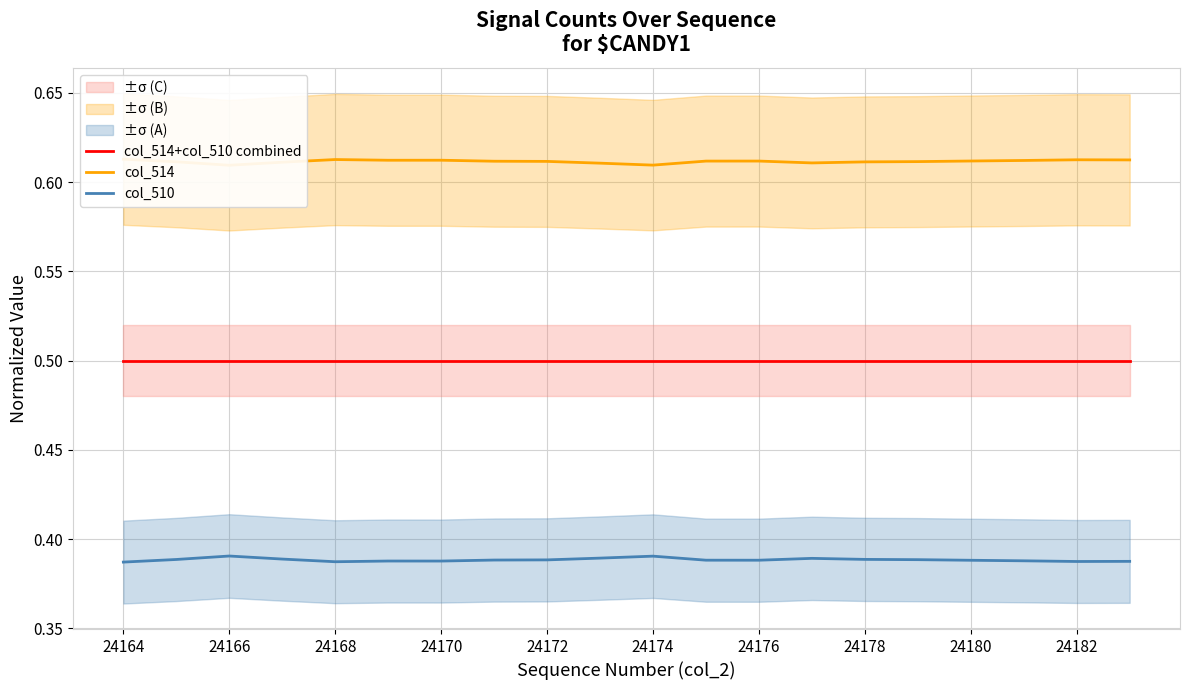

What are all the series names shown in the legend?

col_514+col_510 combined, col_514, col_510